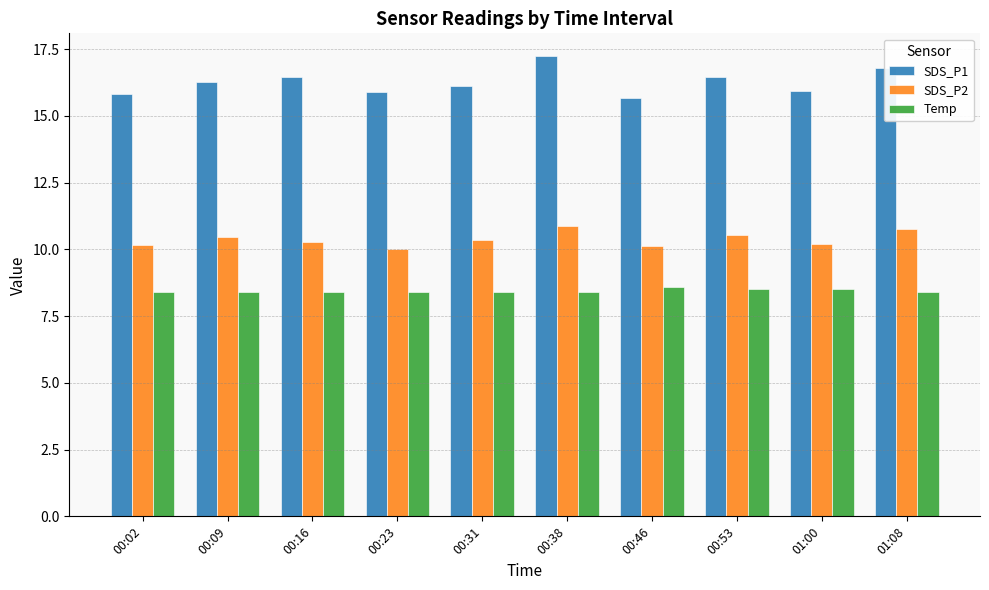

Is it true that Temp equals 10.9 at 00:16?

False